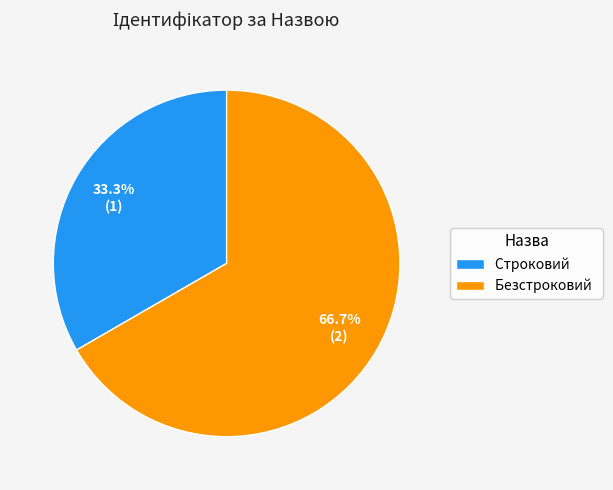

Count the number of slices in the pie.

2